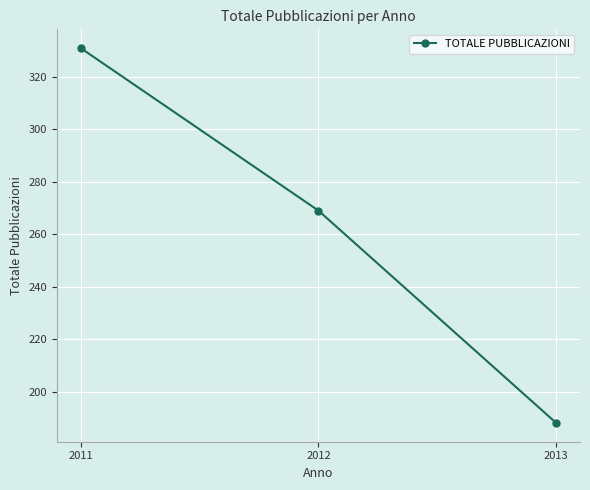

Reading left to right, what are all the values shown in this chart?

331	269	188